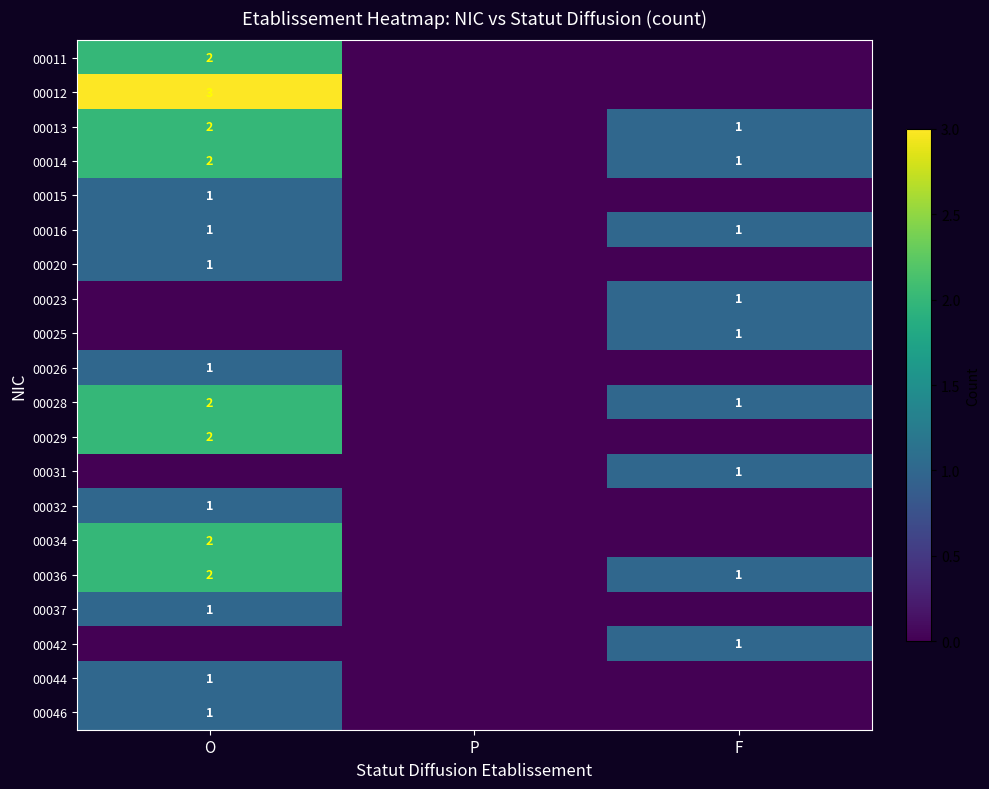

True or false: 00046 has a value of 1 at O.

True